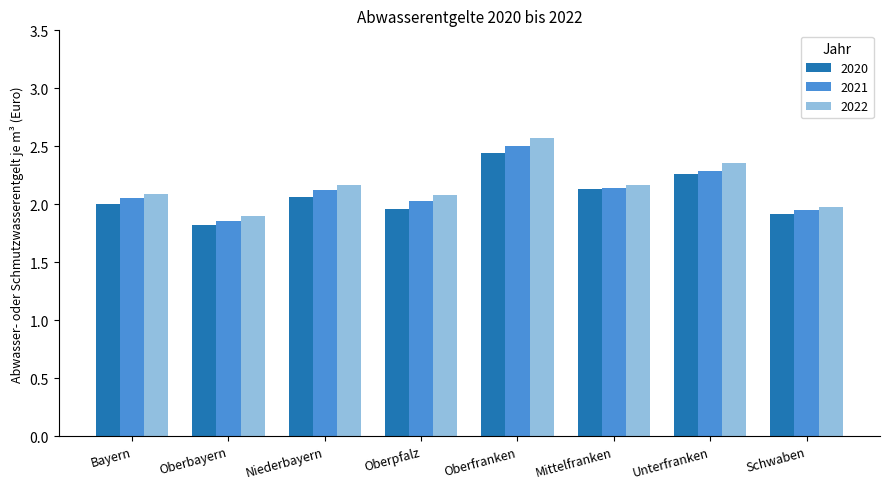

Count the number of categories in the chart.

8